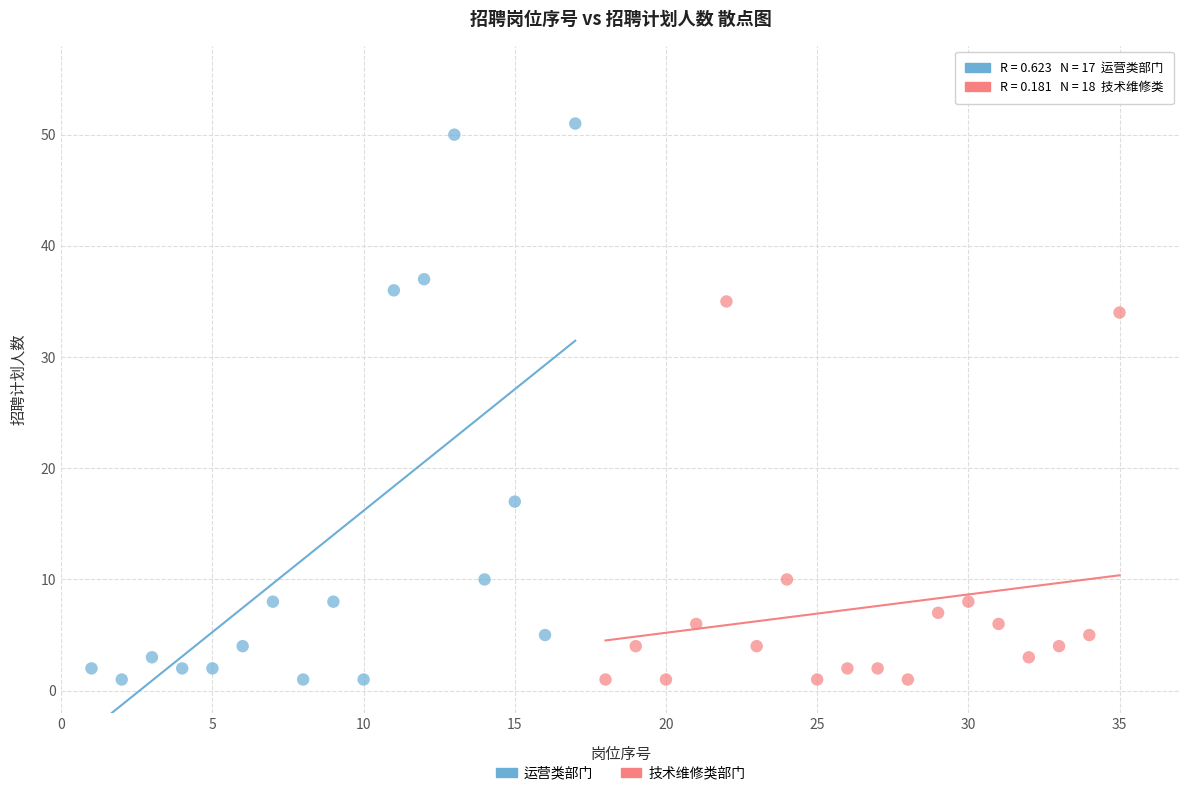

What are all the series names shown in the legend?

运营类部门, 技术维修类部门